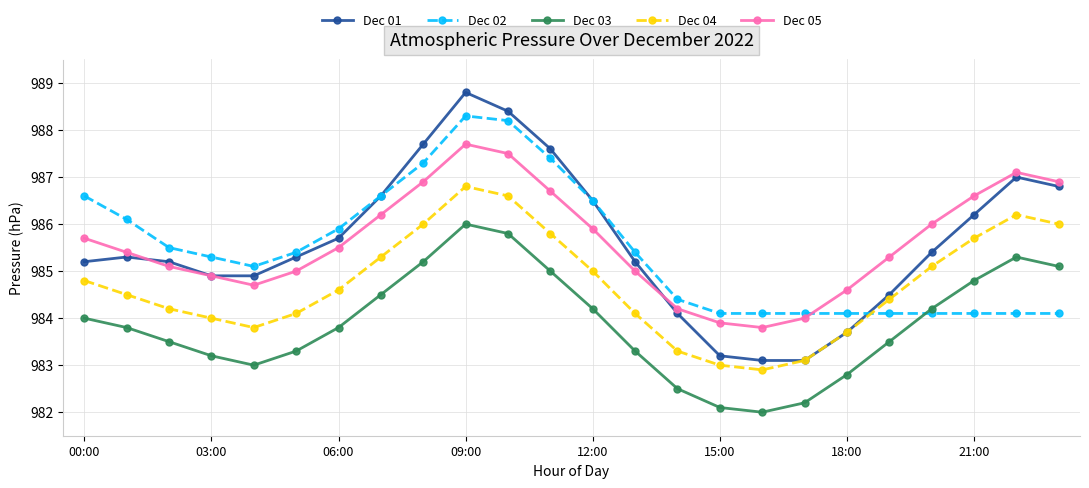

List the series in order of their peak value, highest first.

Dec 01, Dec 02, Dec 05, Dec 04, Dec 03